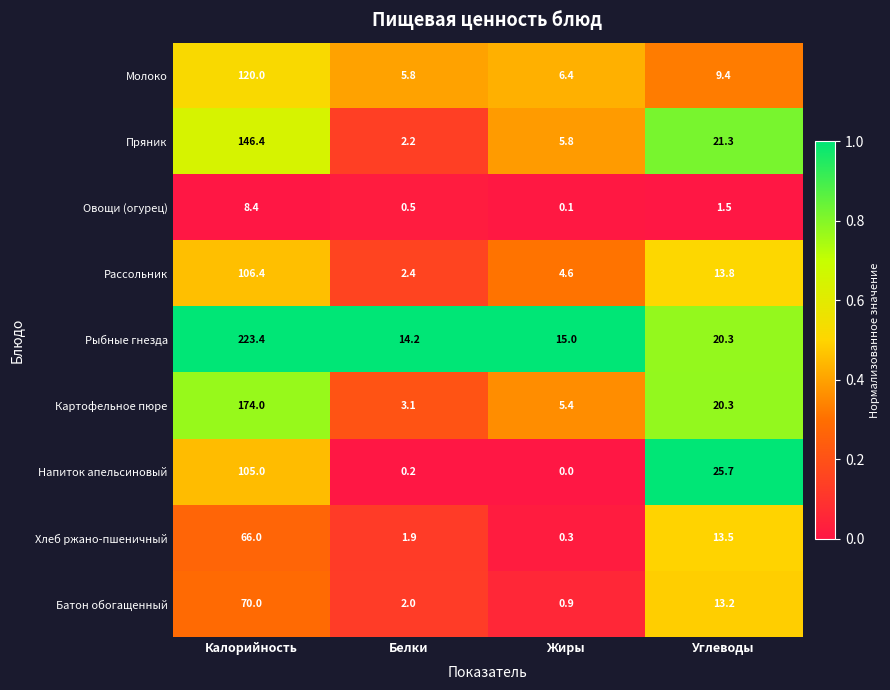

At which label does Батон обогащенный first exceed 13?

Калорийность